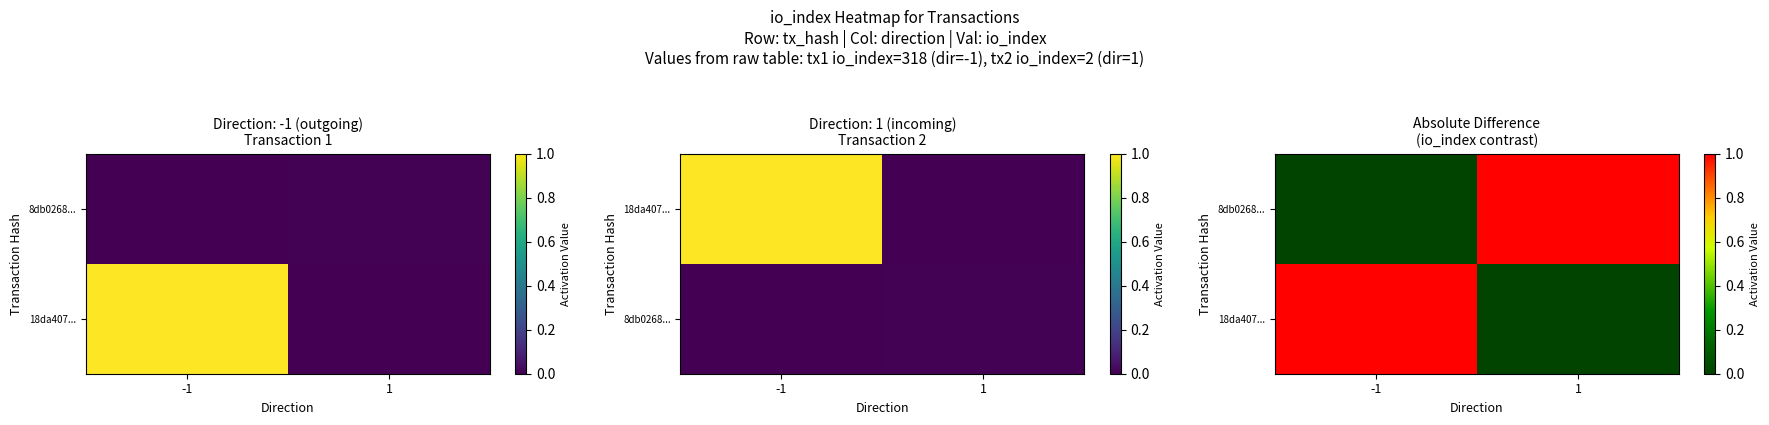

Between -1 and 1, which is larger?

-1